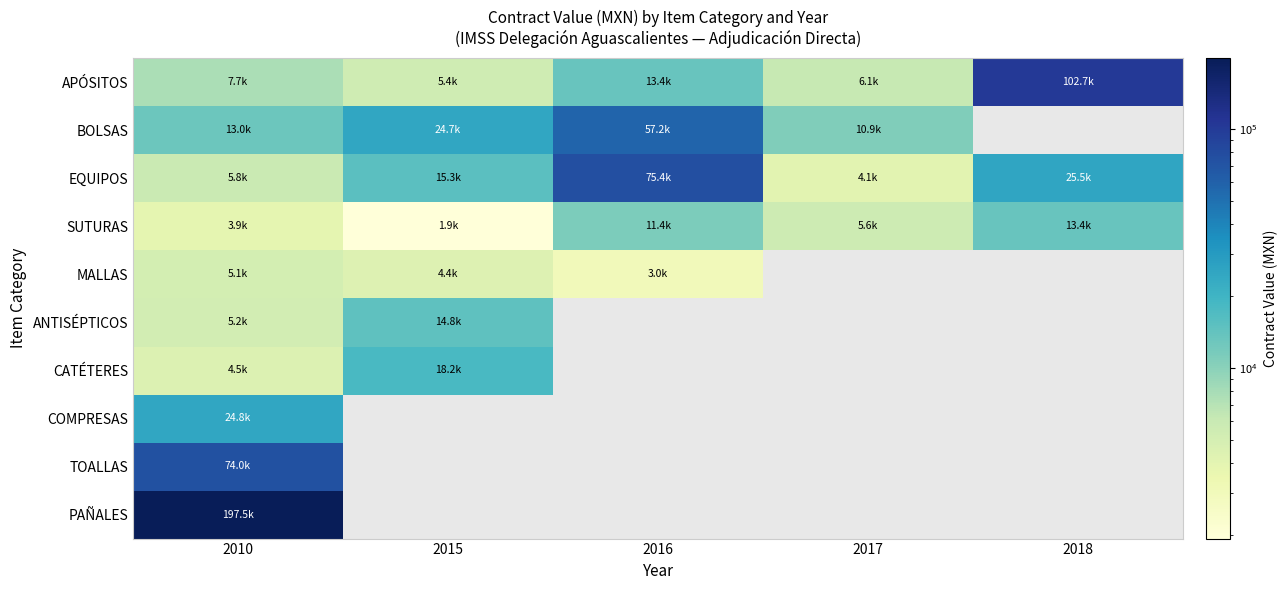

Where is EQUIPOS nearest to the value 39753?

2018